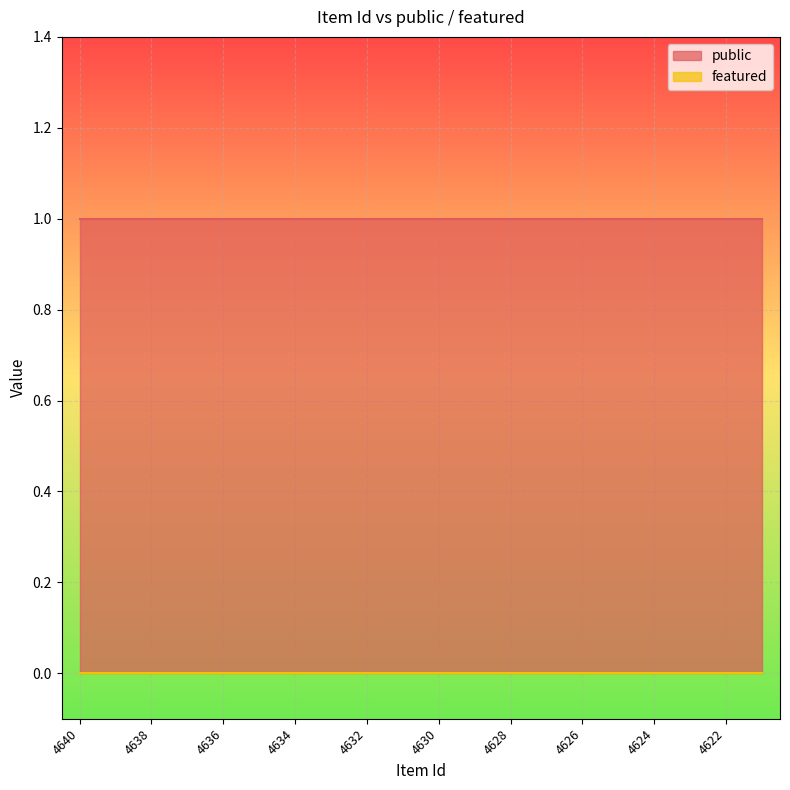

List the series in order of their peak value, lowest first.

featured, public